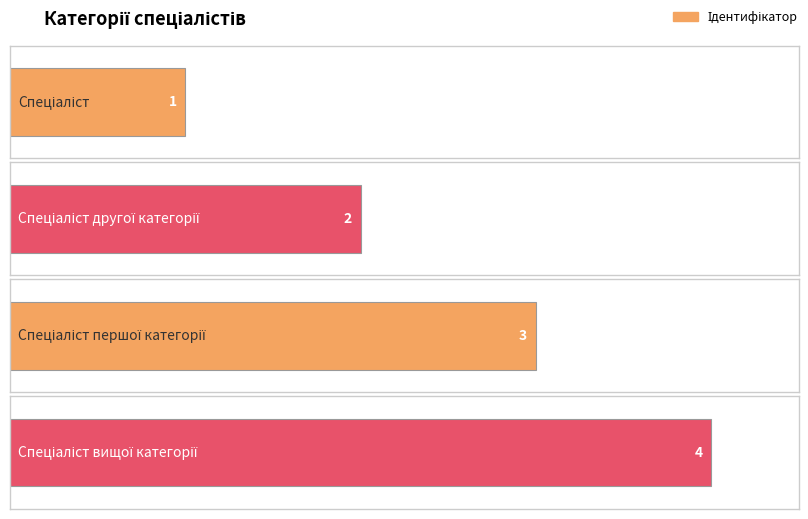

Reading left to right, extract all data points from this chart.

1	2	3	4